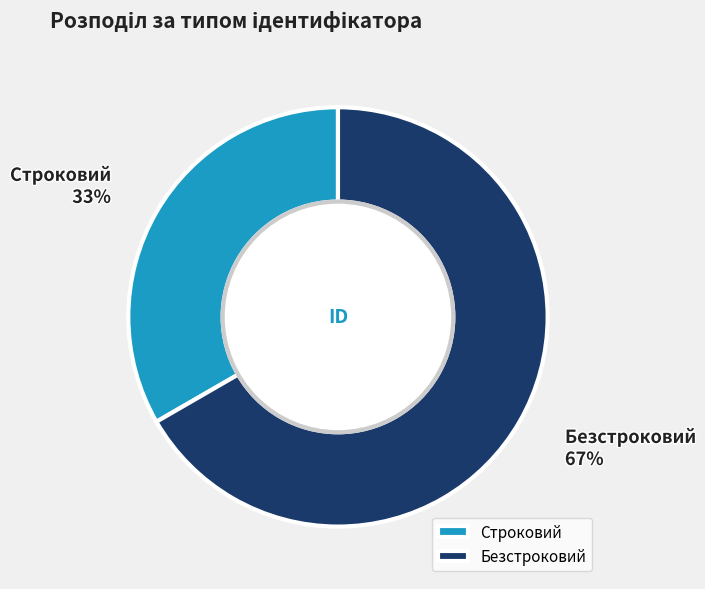

What percentage is the Безстроковий slice, to the nearest percent?

67%